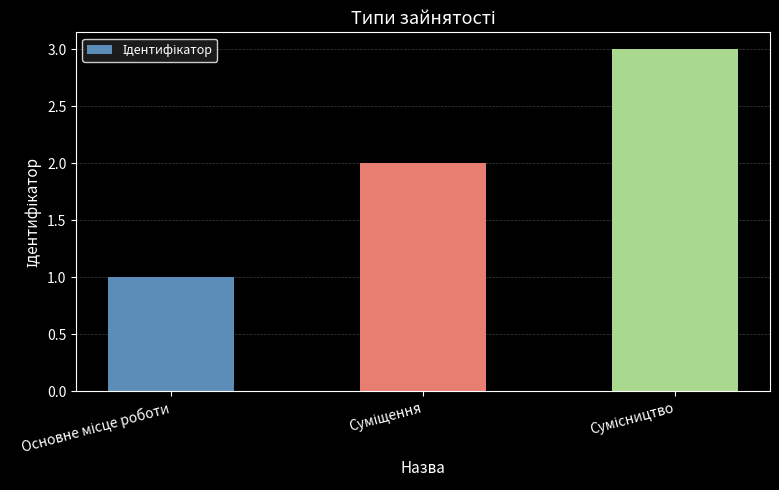

How many data points are less than 2?

1